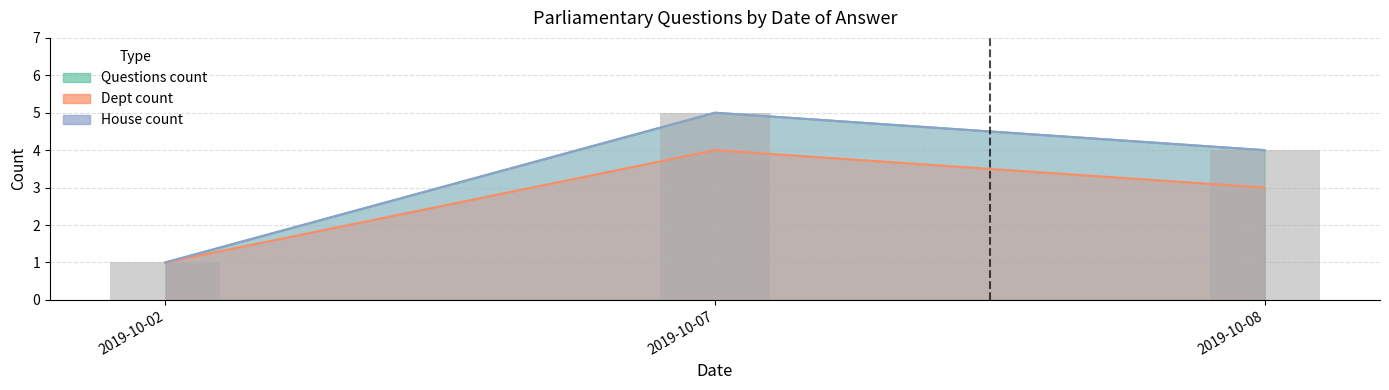

List the labels in order of value, largest first.

2019-10-07, 2019-10-08, 2019-10-02